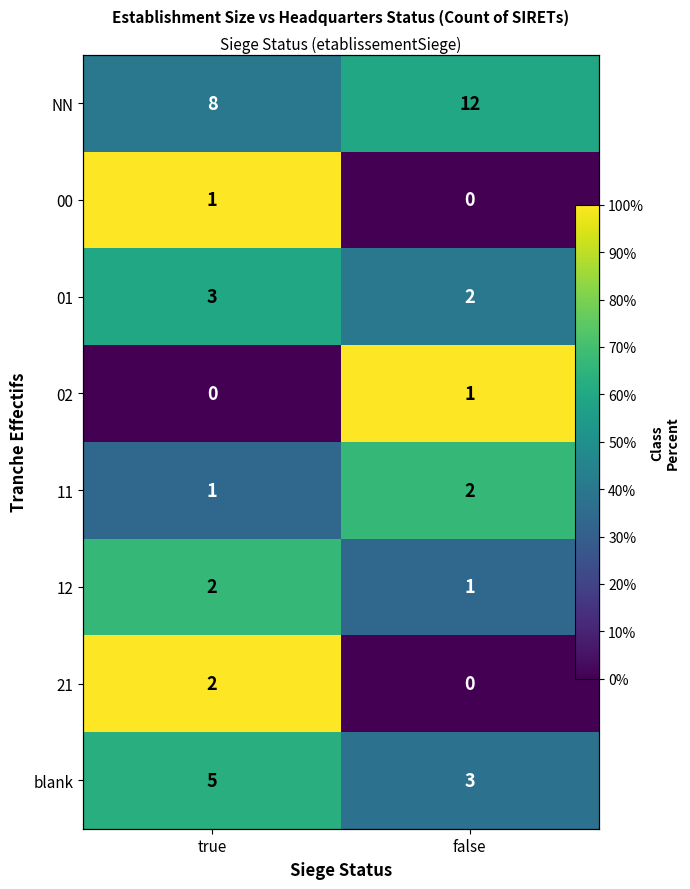

Is it true that 11 equals 53.5 at true?

False